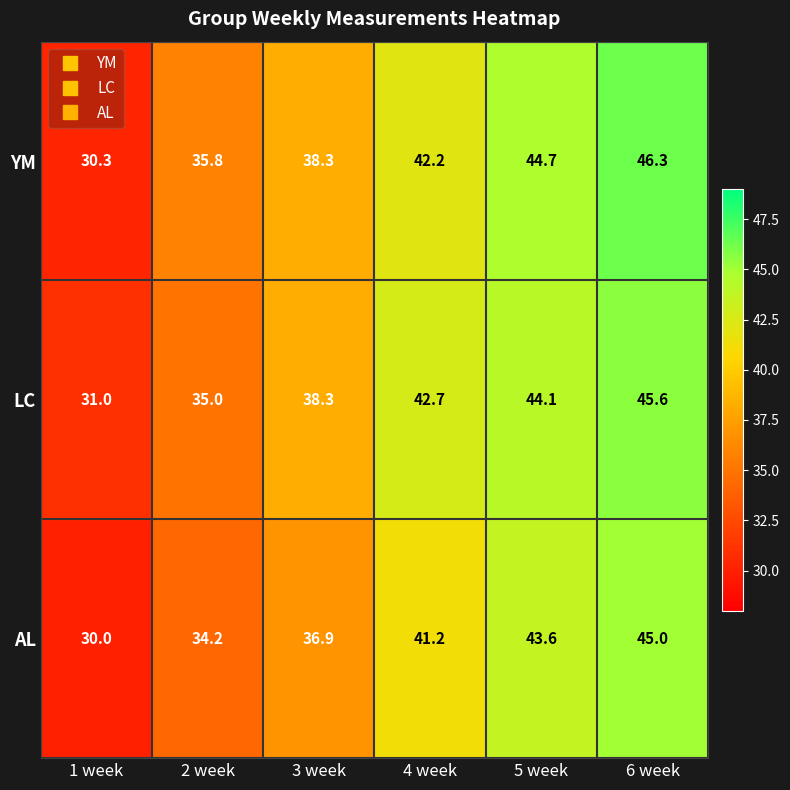

What is the sum of the AL values at 1 week and 5 week?

73.6